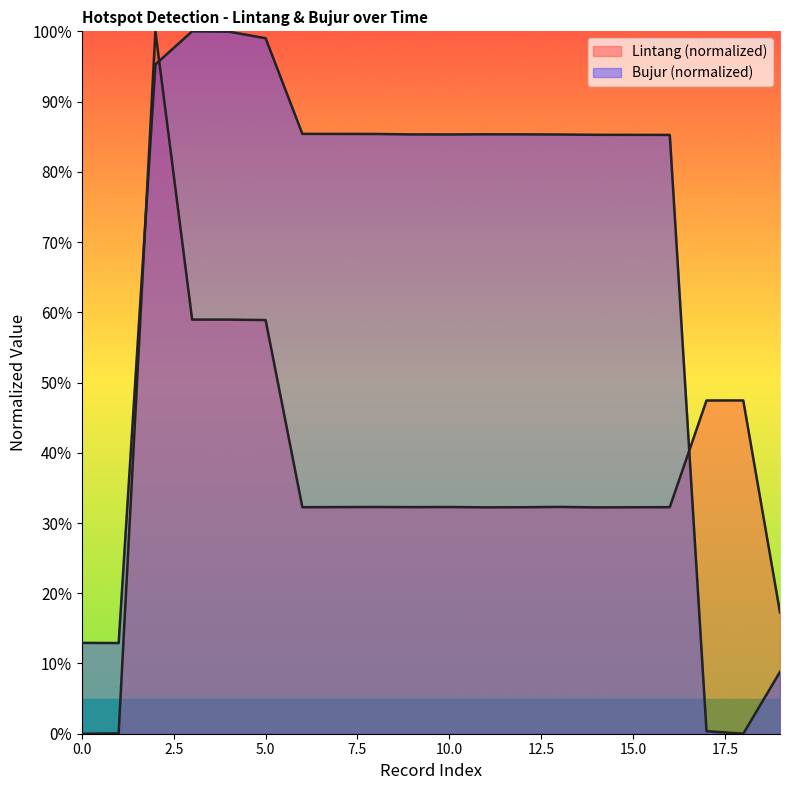

Which category has the highest value across all series?

2020-07-20 16:39